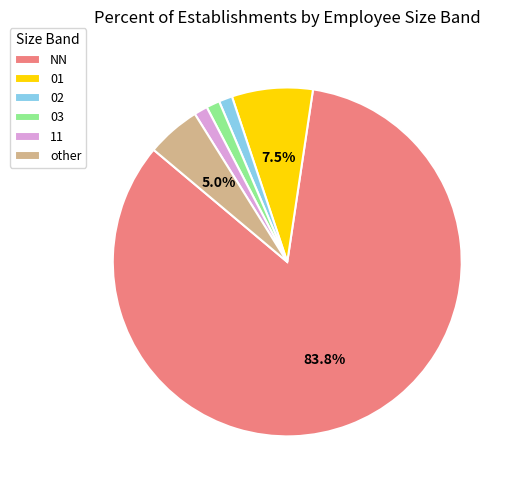

Do NN and 03 together represent more than half of the pie?

Yes